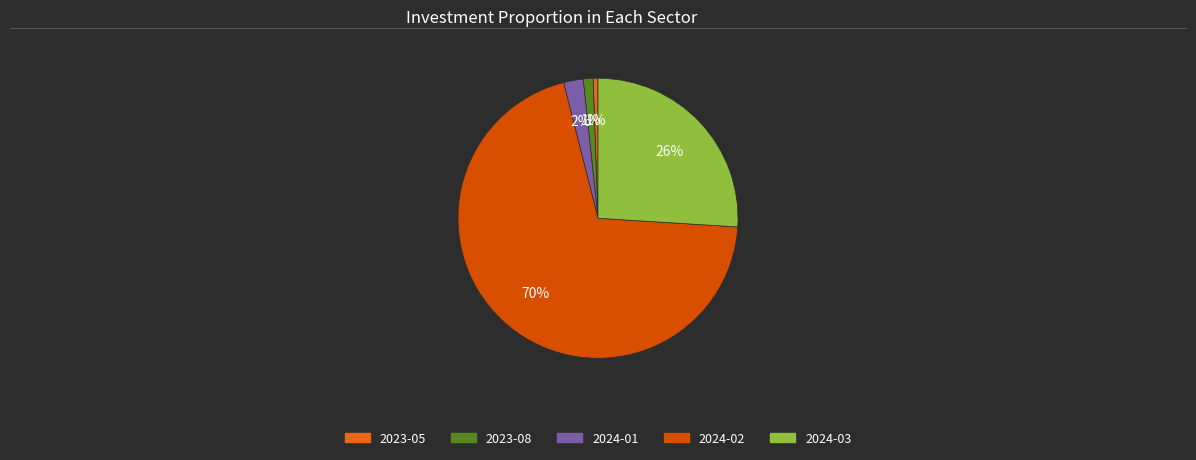

What portion of the pie excludes 2024-03?

74.0%